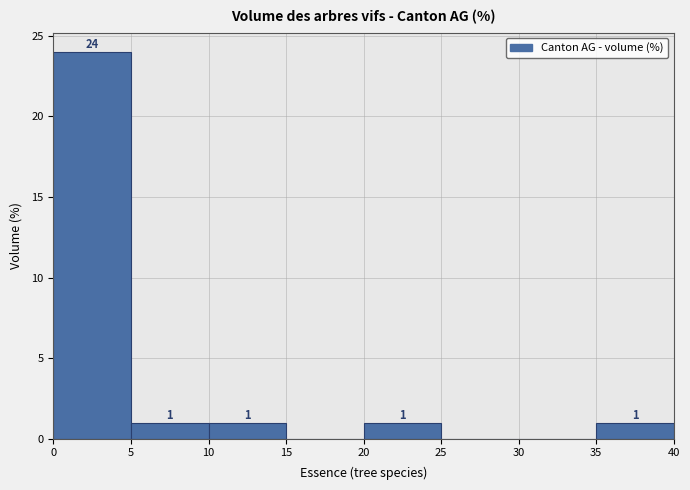

Which range on the x-axis has the tallest bar?

0 to 5